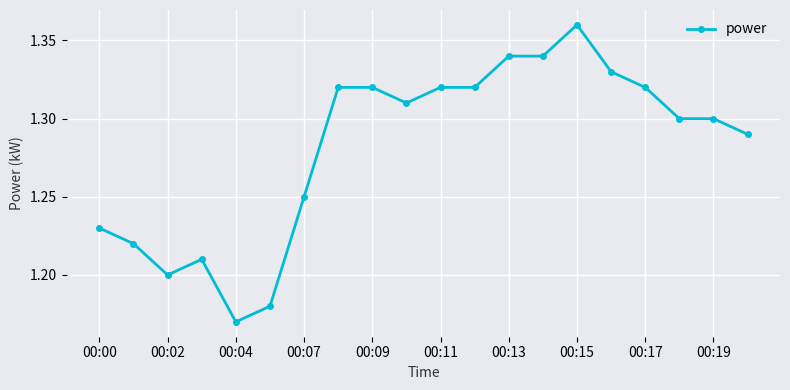

Is this an area chart (filled region under the line)?

No